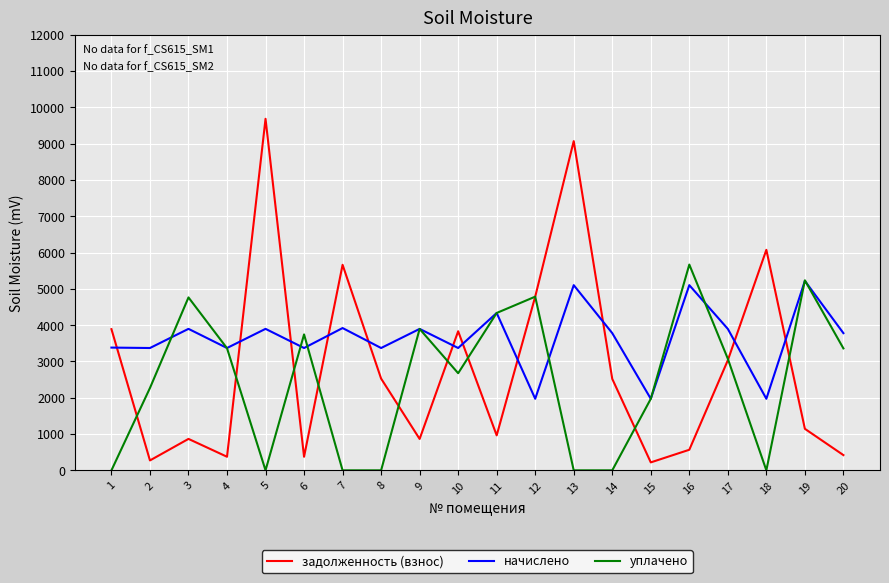

How many series are shown in this chart?

3